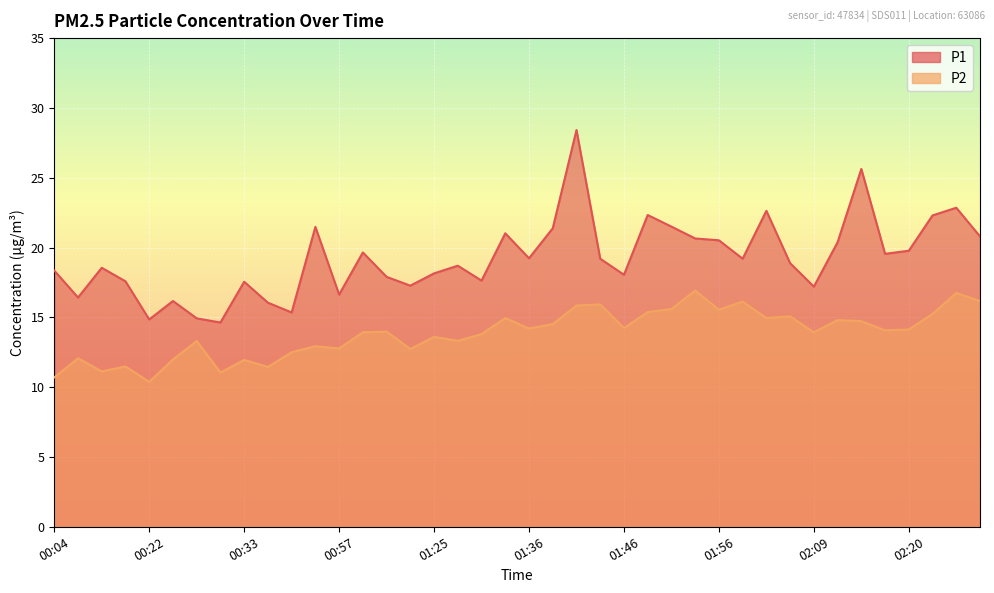

What is the label of the 35th point from the right?

00:25